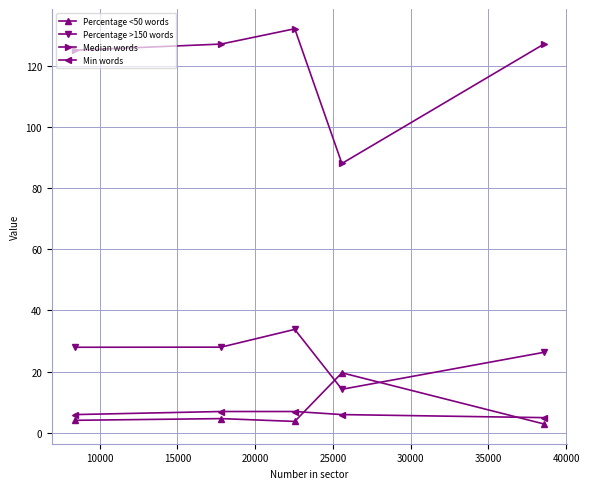

True or false: Median words has more than 2 points higher than both neighbors.

False